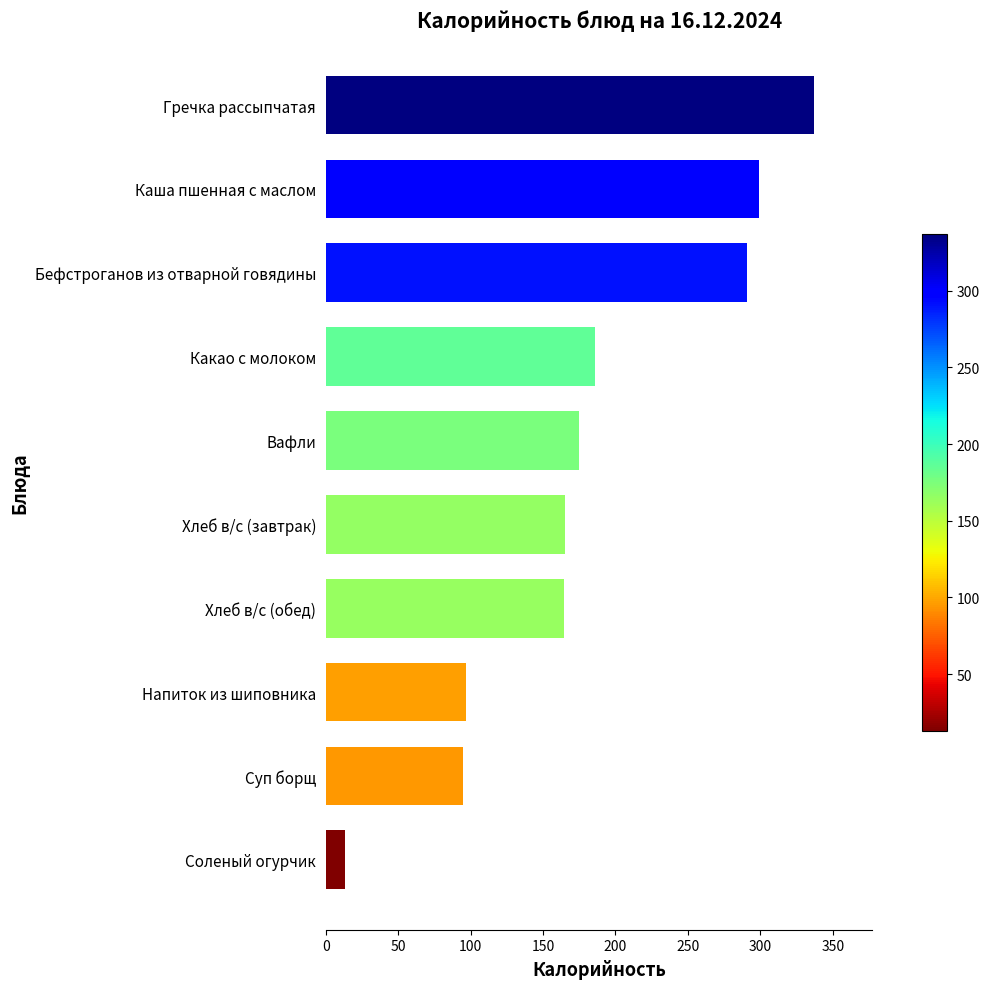

What is the change in value from Какао с молоком to Хлеб в/с (завтрак)?

-21.0